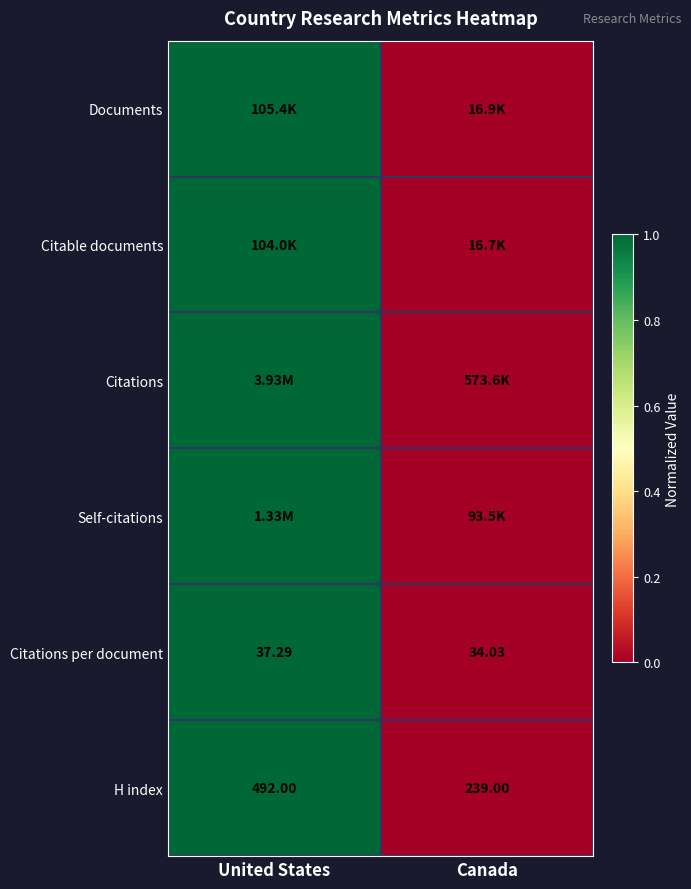

Rank the categories by H index value from highest to lowest.

United States, Canada